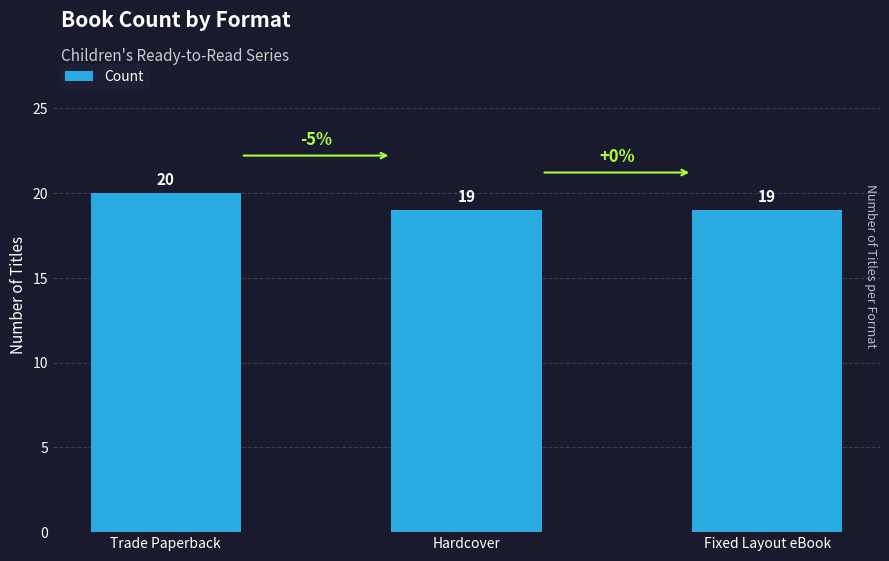

What is the sum of all values?

58